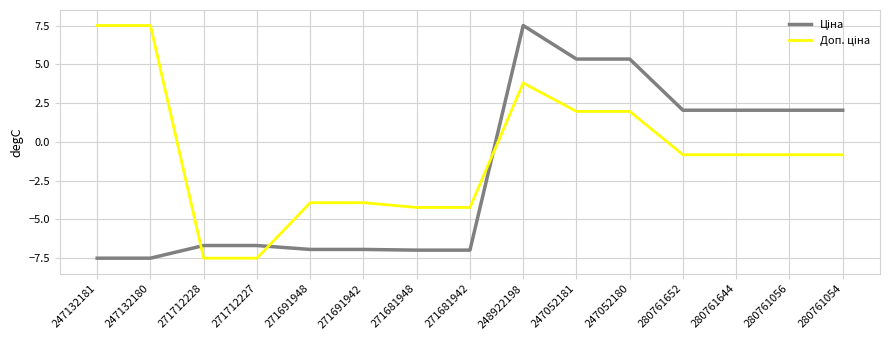

What is the spread (max minus min) of values at 271691948?

3.0